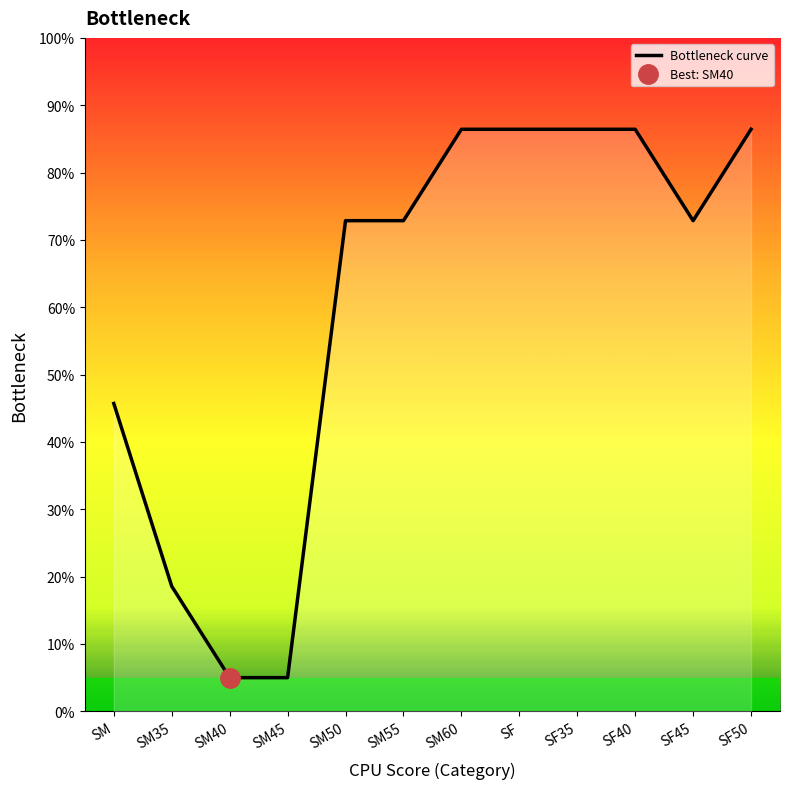

How many distinct data groups are displayed?

1